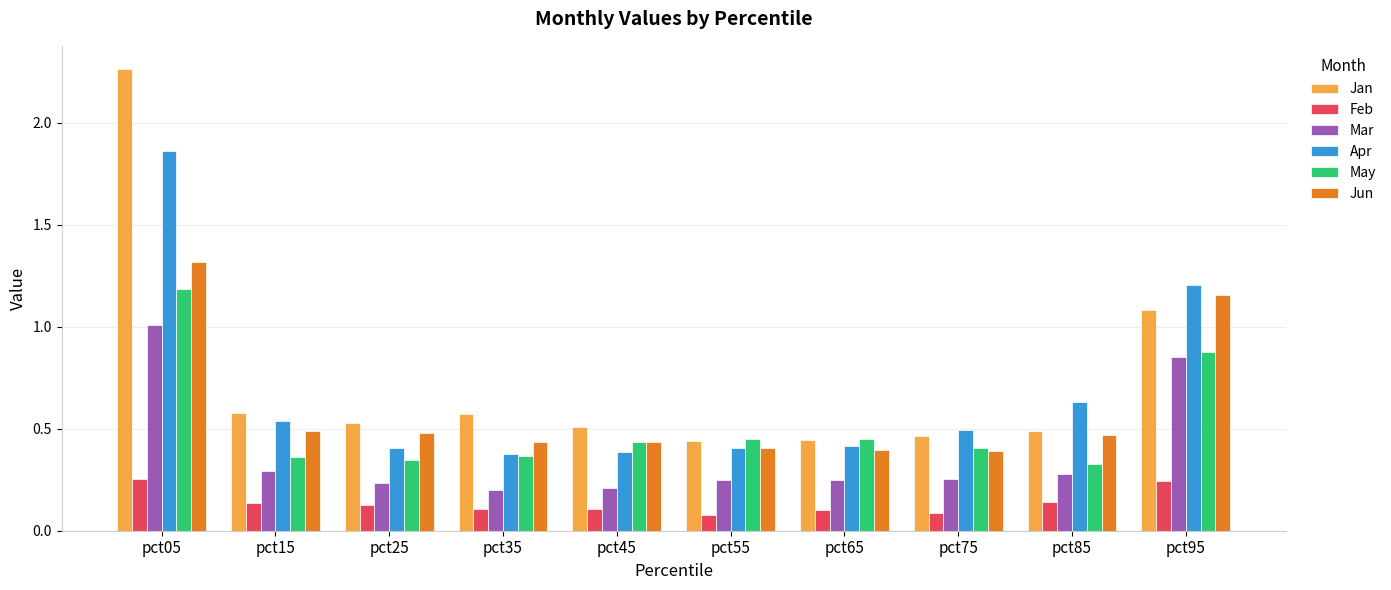

Which category has the highest value in the Apr series?

pct05